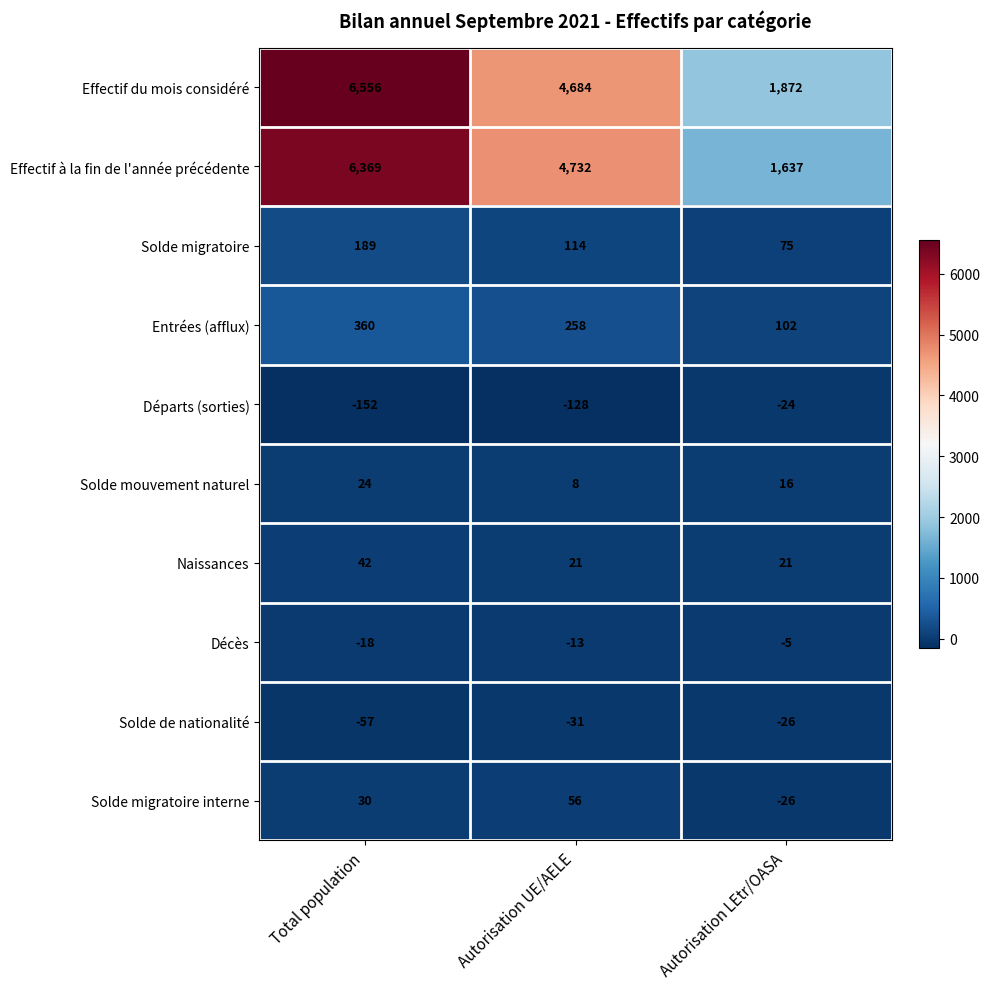

True or false: Décès has a value of -8 at Total population.

False